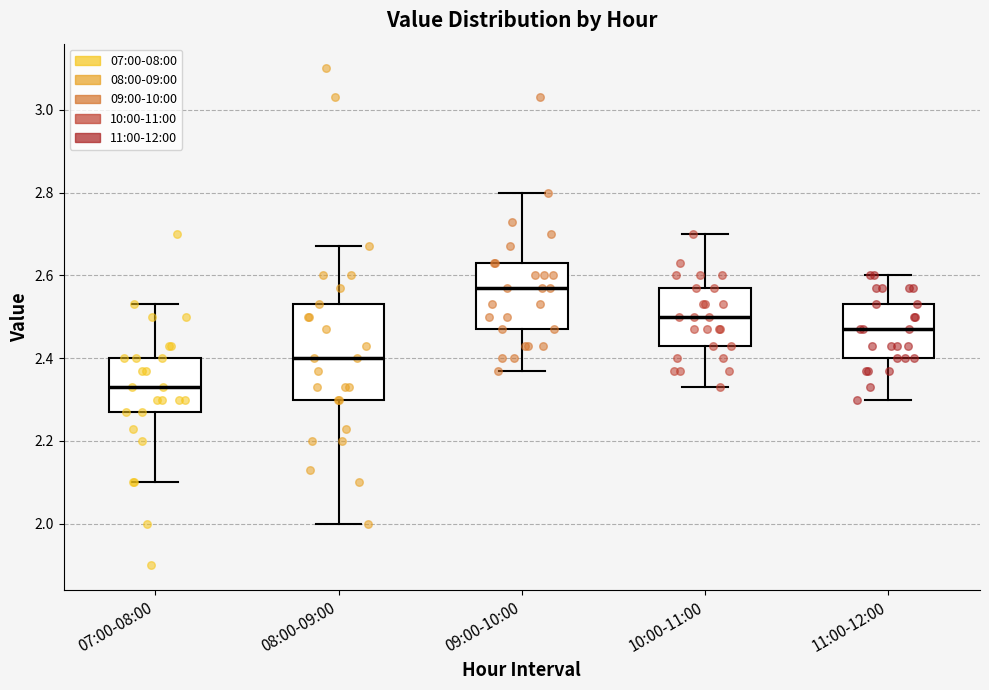

Which box has the lowest median line?

07:00-08:00